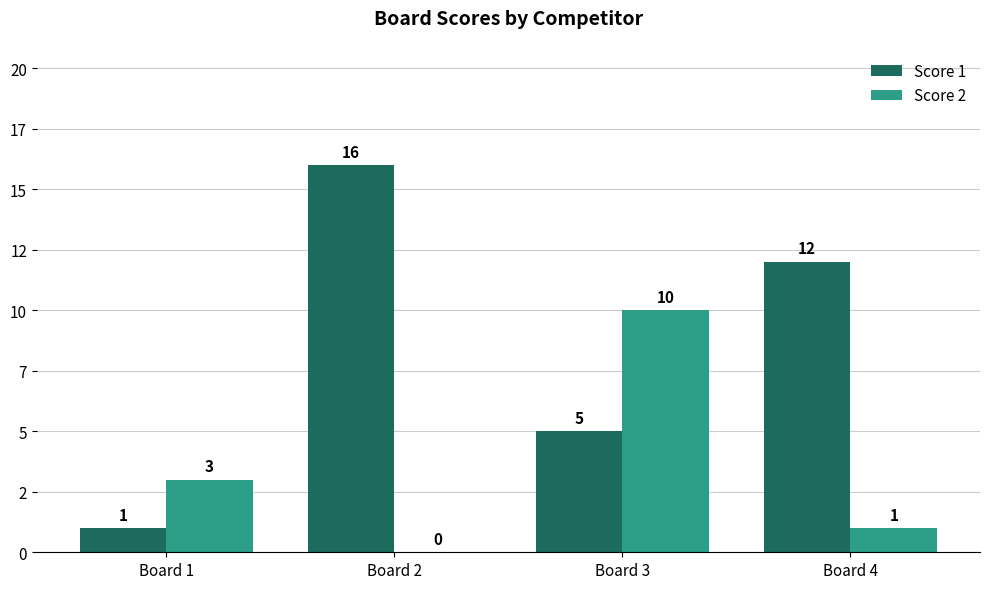

Reading left to right, what are all the values shown in this chart?

Score 1: Board 1=1	Board 2=16	Board 3=5	Board 4=12
Score 2: Board 1=3	Board 2=0	Board 3=10	Board 4=1